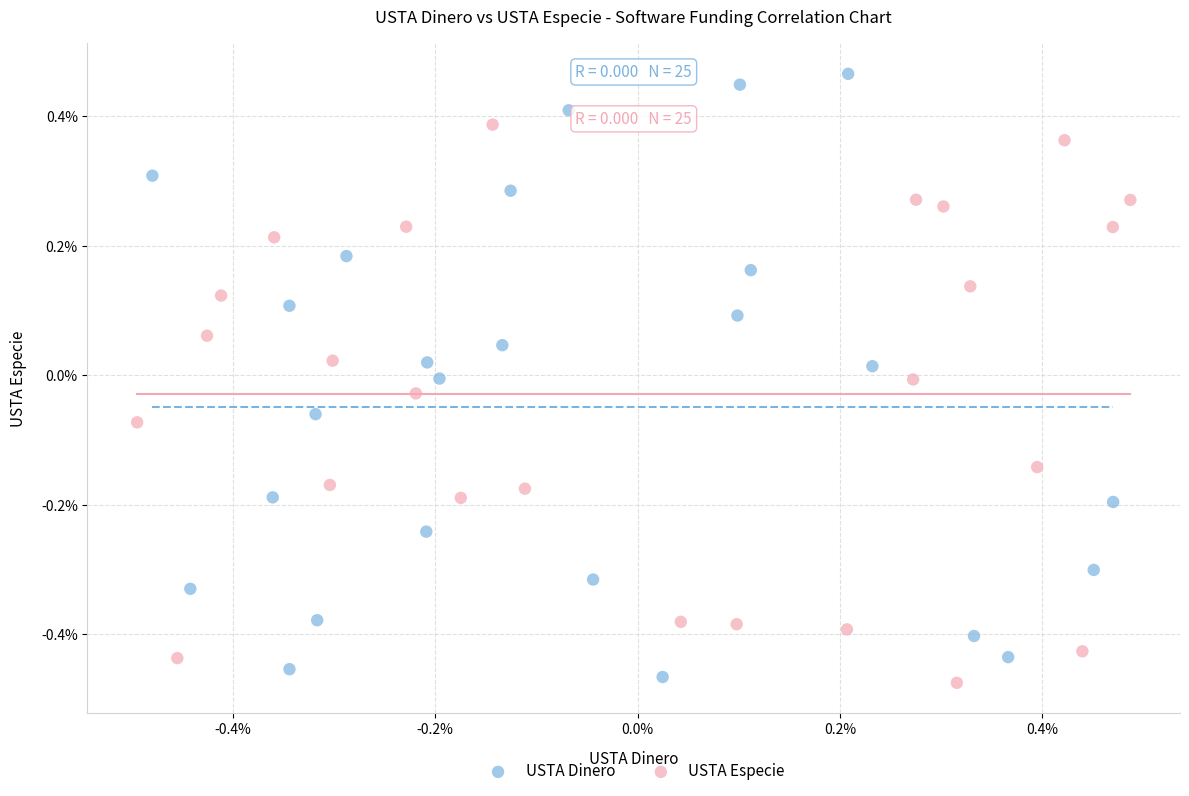

Which series reaches the minimum Y coordinate?

USTA Especie